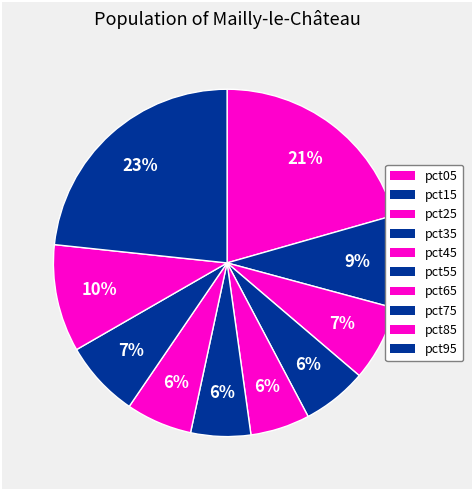

Does pct55 represent more than half of the total?

No